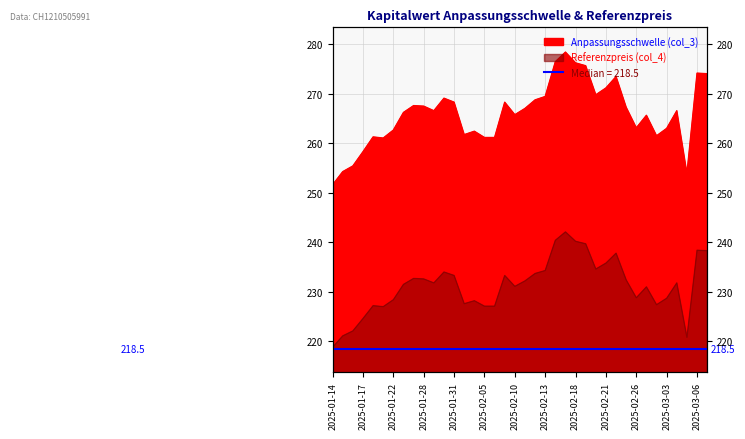

Is it true that Referenzpreis (col_4) equals 360.3 at 2025-02-04?

False